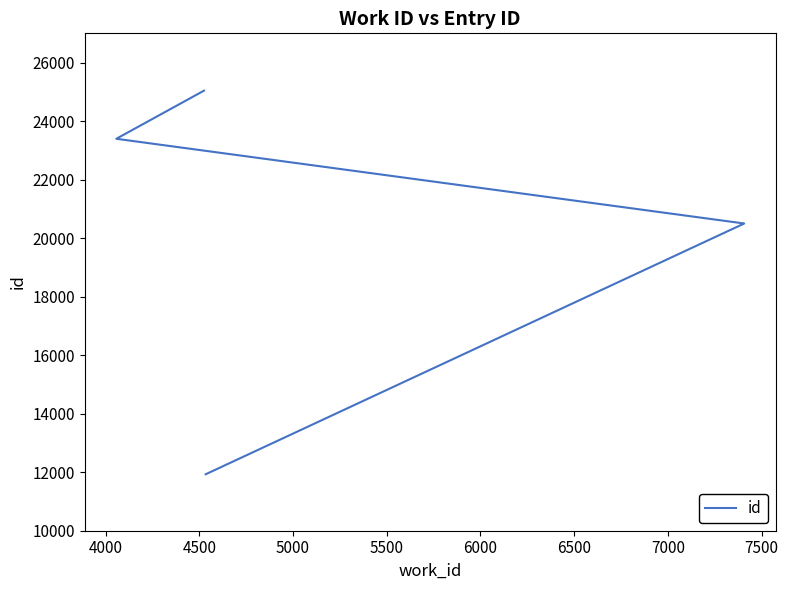

What is the difference between the second highest and second lowest values?

2897